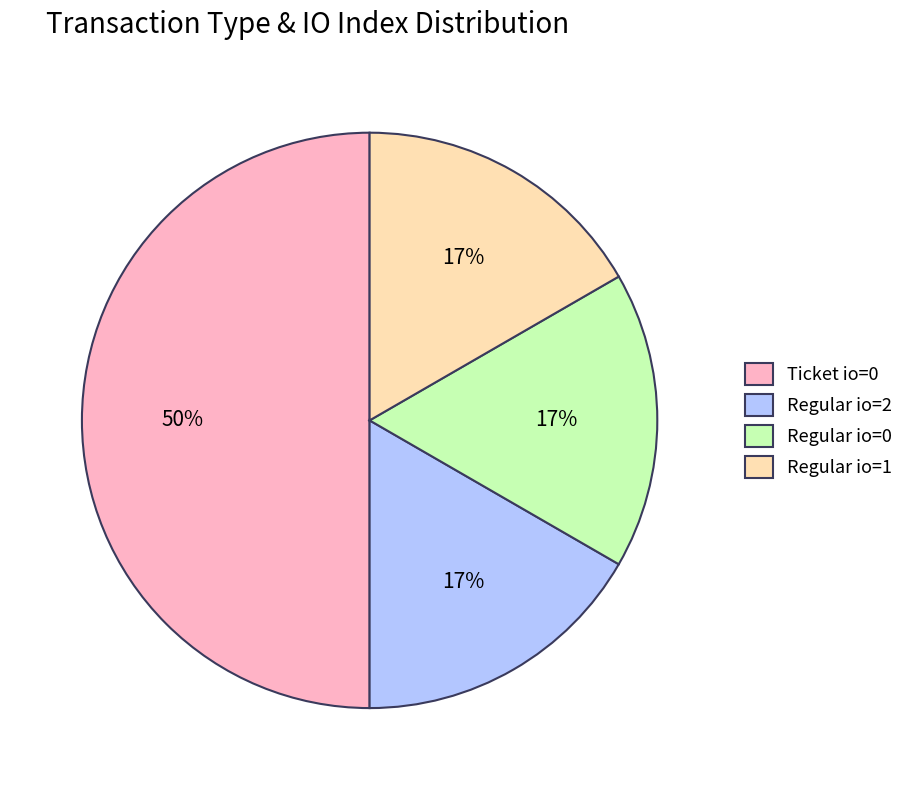

What is the largest slice in the pie chart?

Ticket io=0